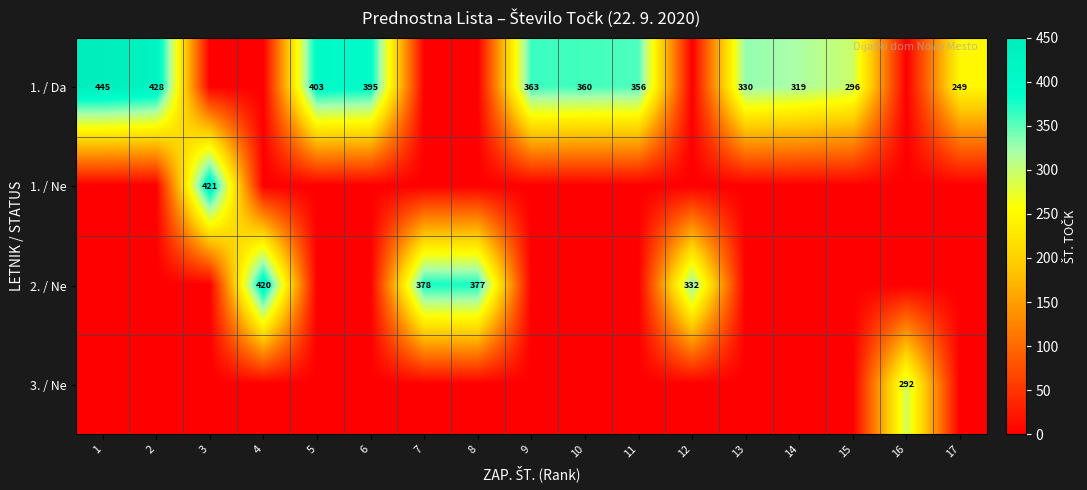

True or false: 1. / Da has a value of 246 at 10.

False